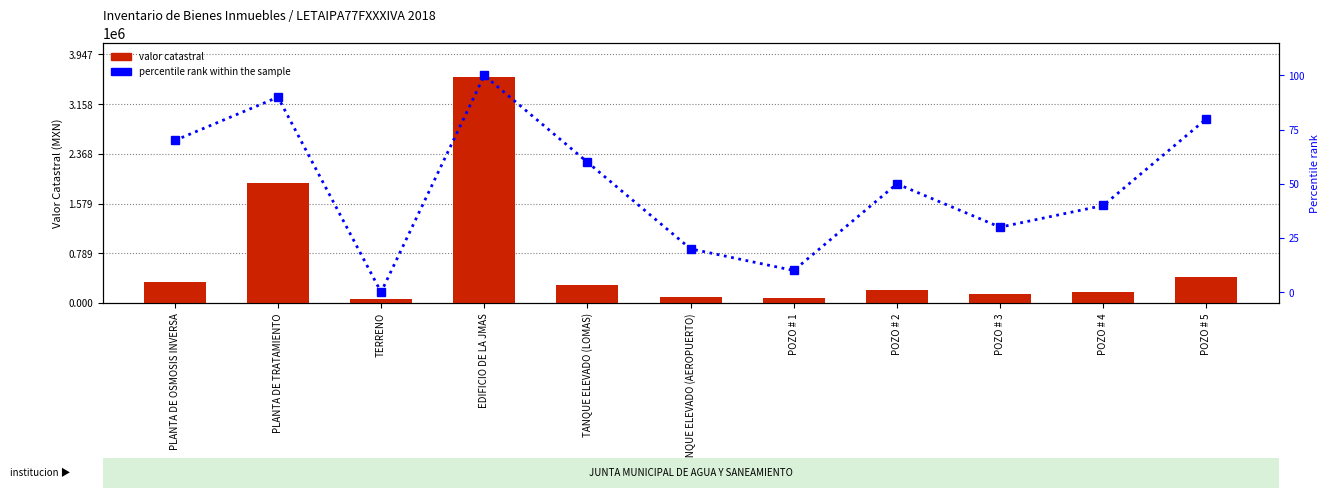

What is the difference between the Valor catastral values at EDIFICIO DE LA JMAS and POZO # 5?

3181151.7